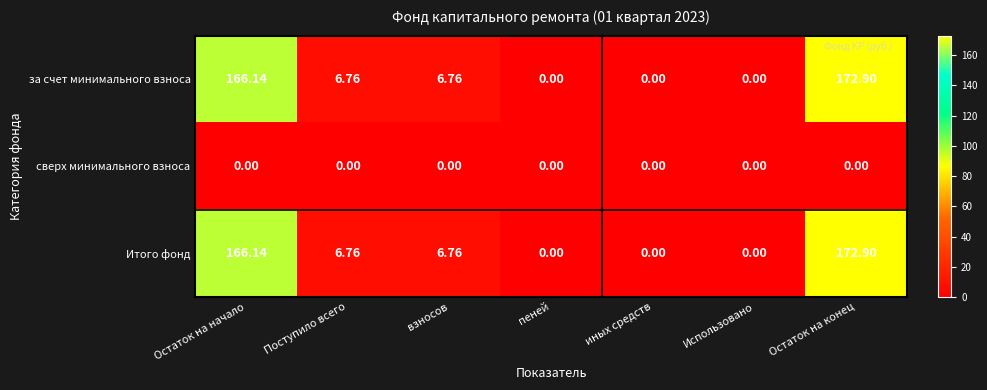

At which label does Итого фонд reach its peak?

Остаток на конец